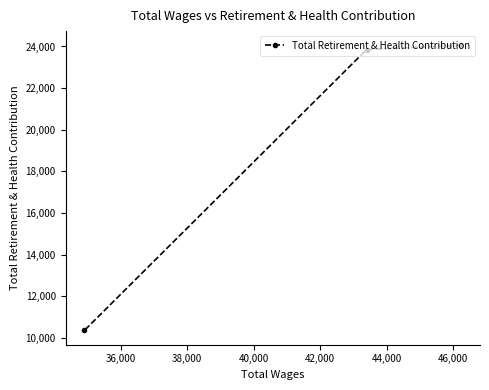

What is the greatest value displayed?

24054